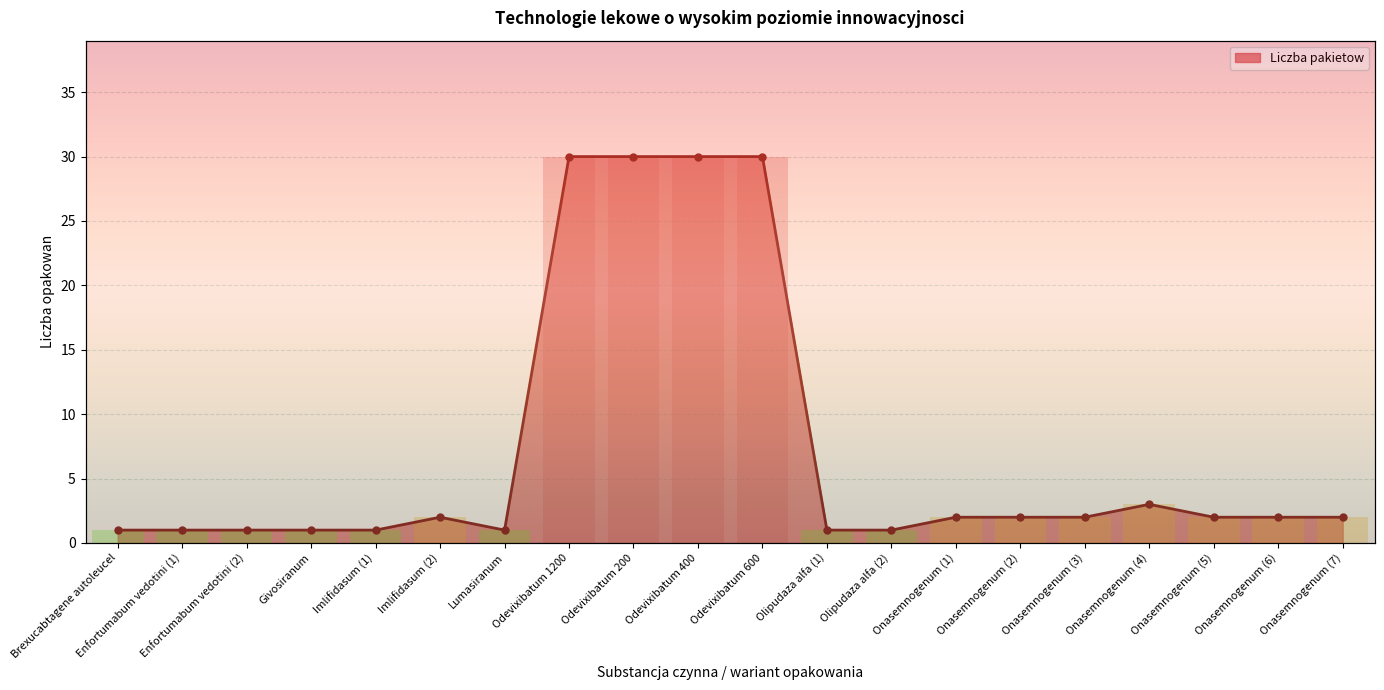

The value at Onasemnogenum (2) is 2. True or false?

True